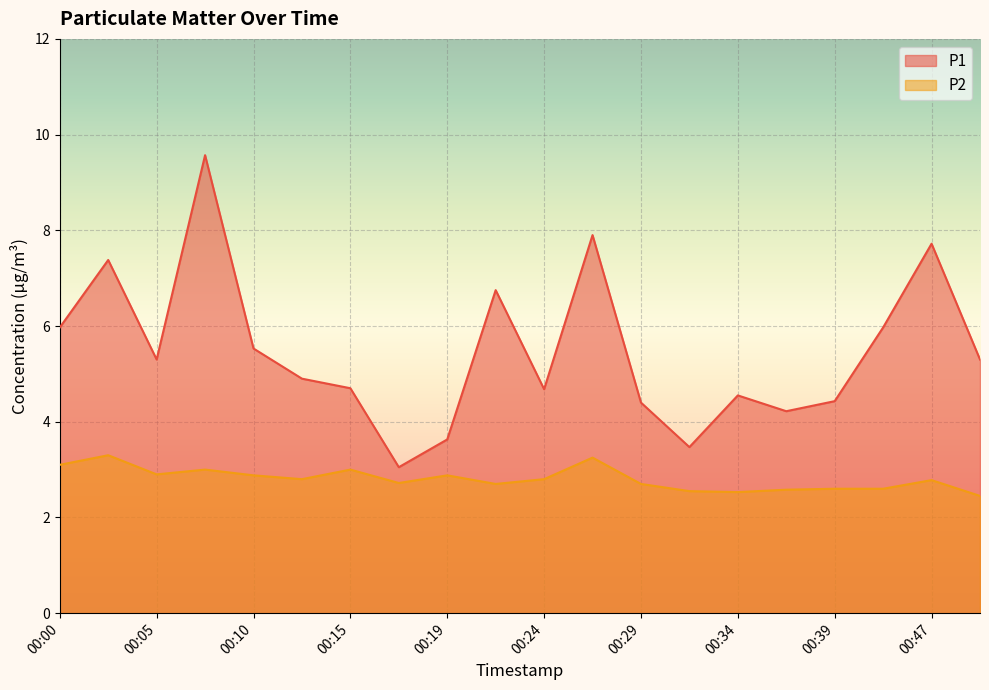

What is the difference between the P1 values at 00:22 and 00:15?

2.0